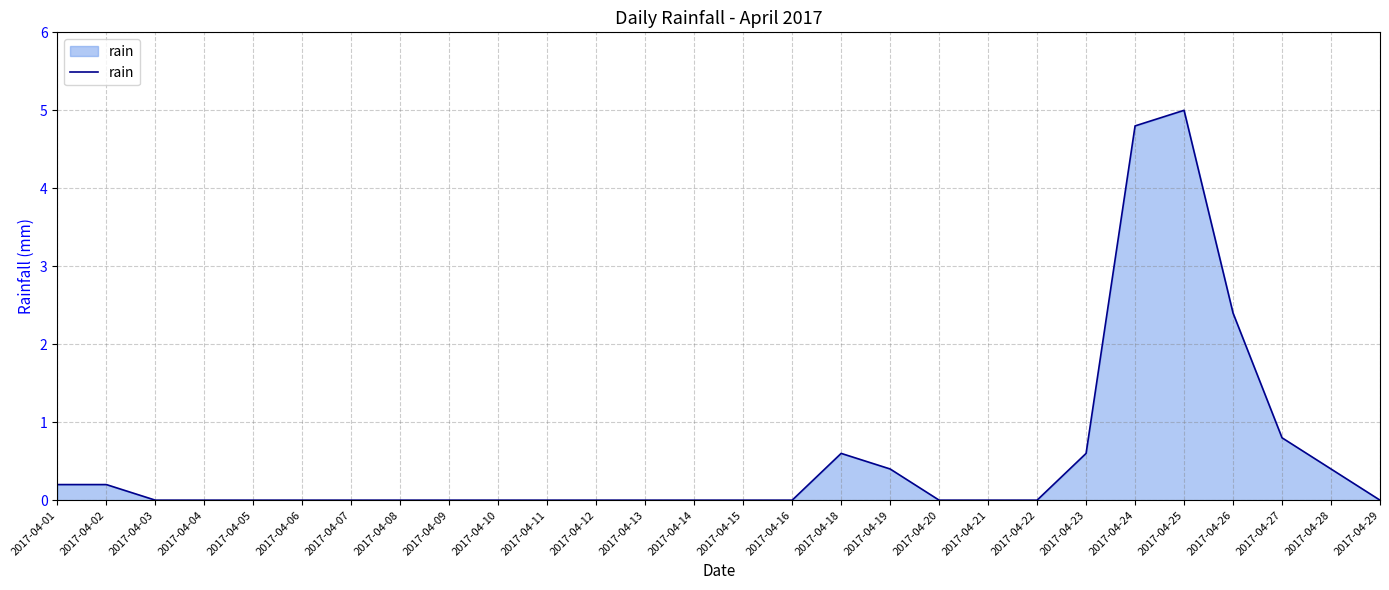

How many lines are shown in the chart?

1